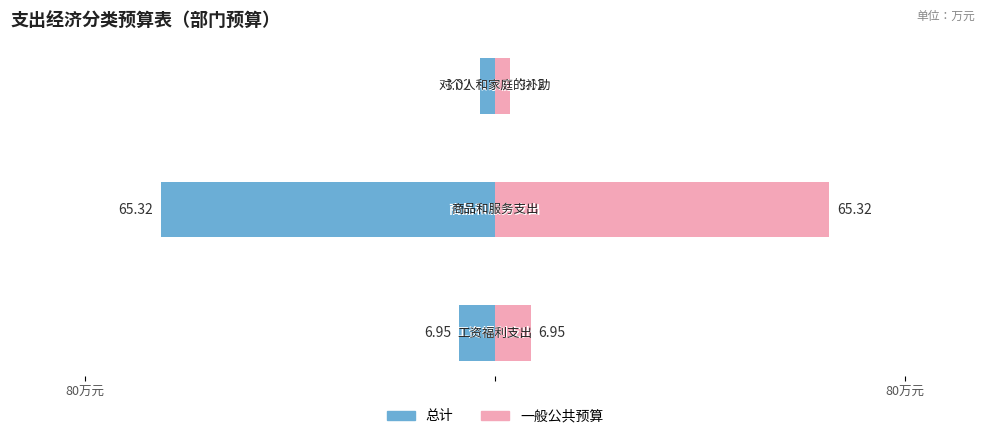

Which series has the widest spread of values?

总计